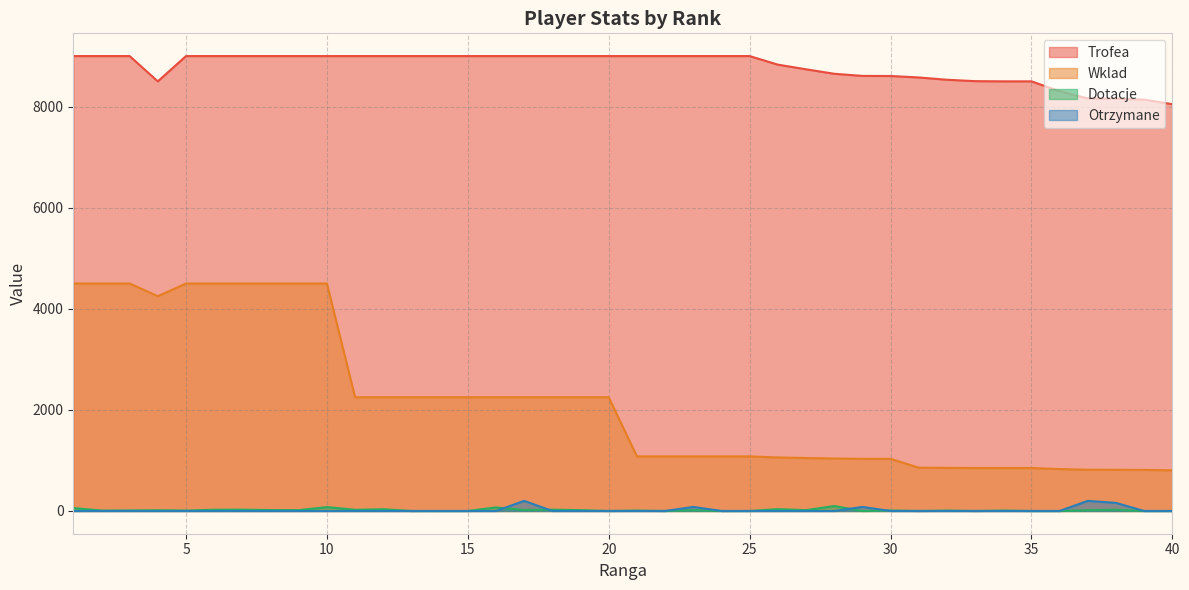

The value of Dotacje at 2 is 8. True or false?

True